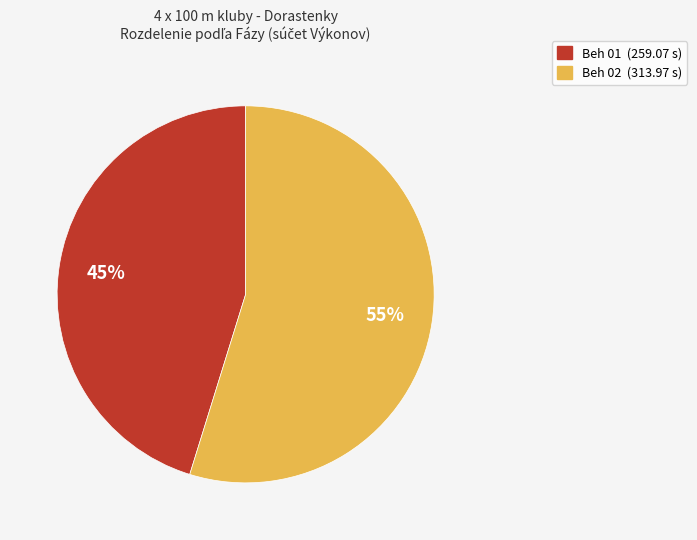

True or false: Beh 01 accounts for 45% of the total.

True